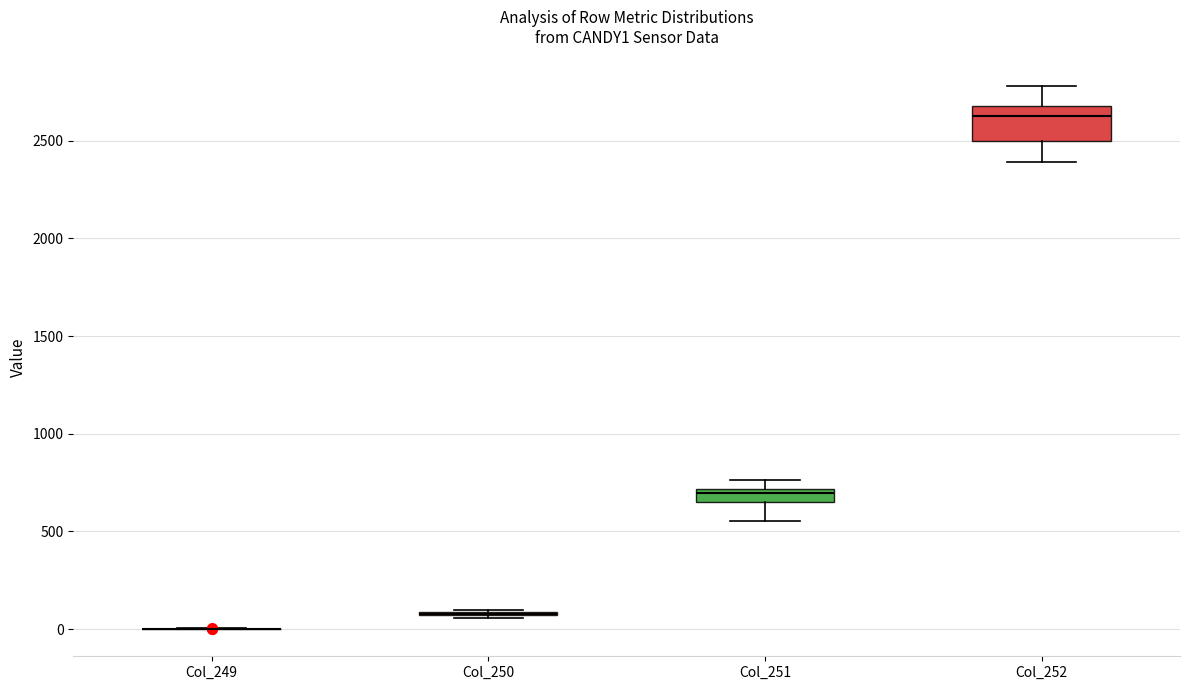

Which box is the tallest, from its lower edge to its upper edge?

Col_252